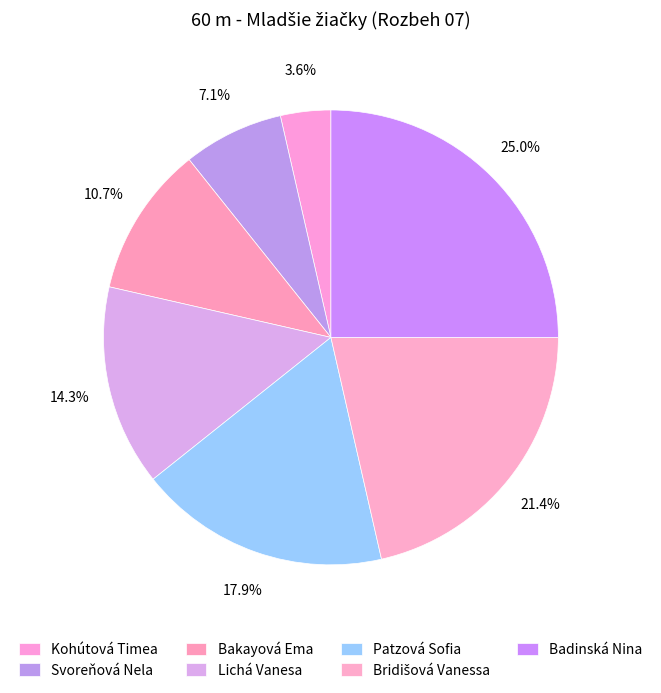

How many segments does this pie chart have?

7